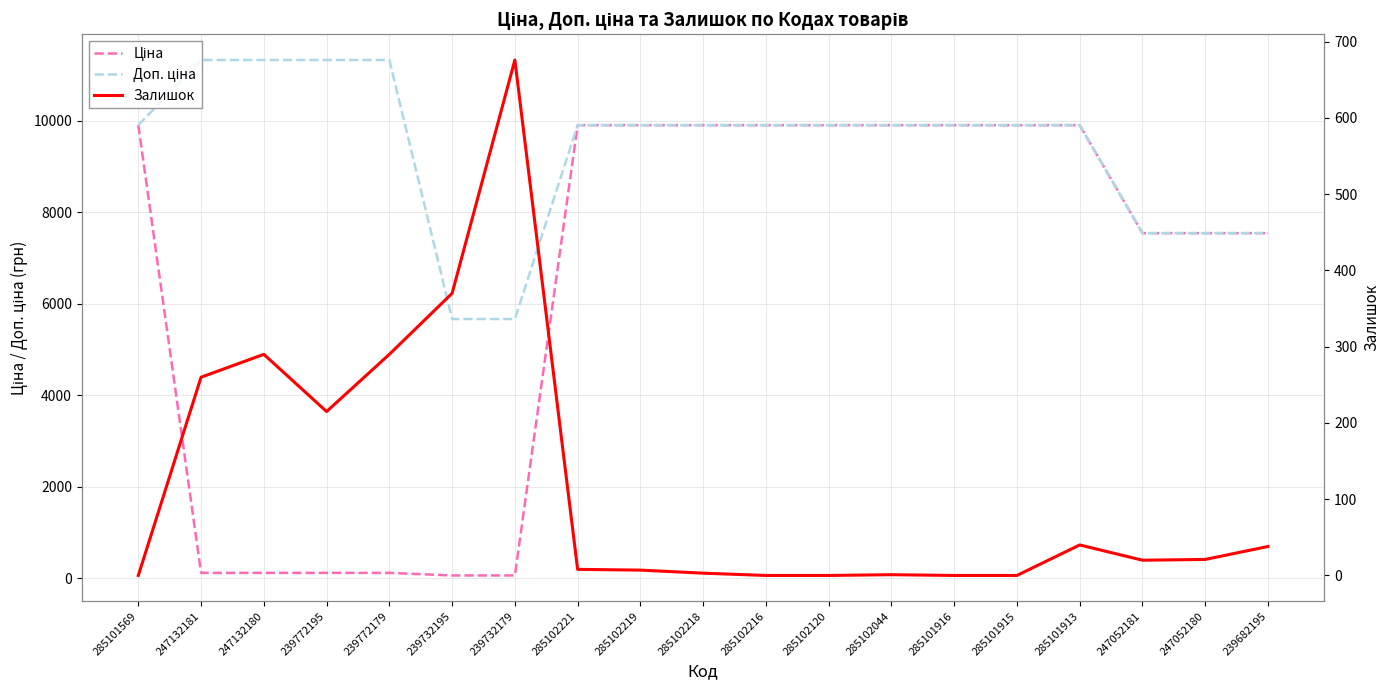

True or false: Доп. ціна and Ціна cross at least once.

False